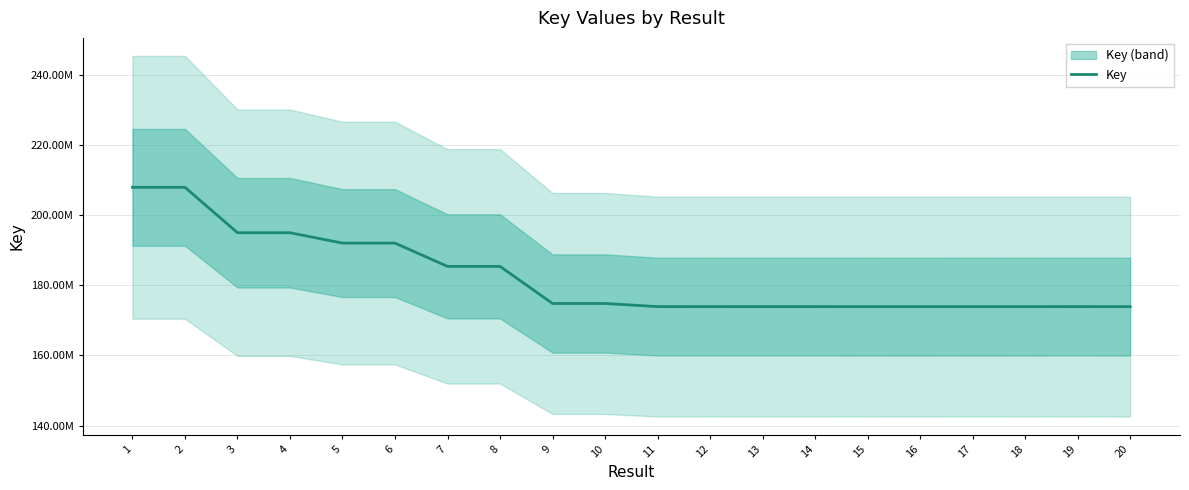

List the labels in order of value, smallest first.

20, 16, 18, 15, 12, 17, 14, 19, 13, 11, 9, 10, 7, 8, 5, 6, 4, 3, 2, 1